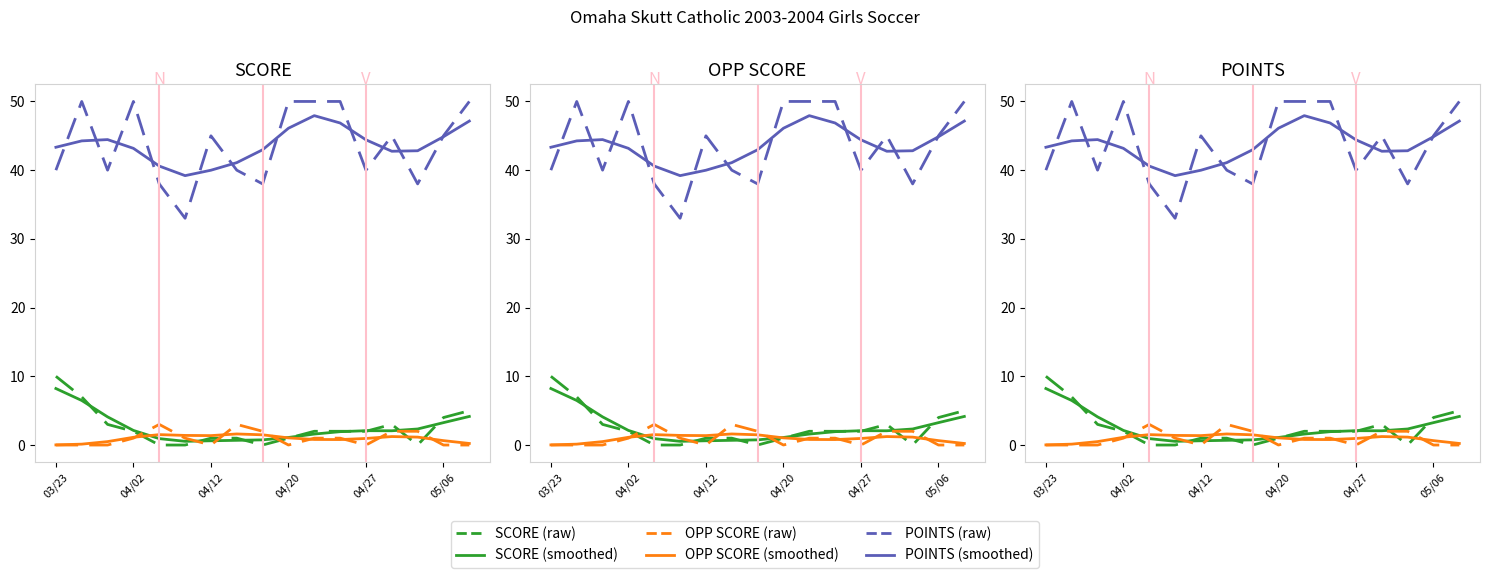

How many positive values does the OPP SCORE_dashed series have?

9